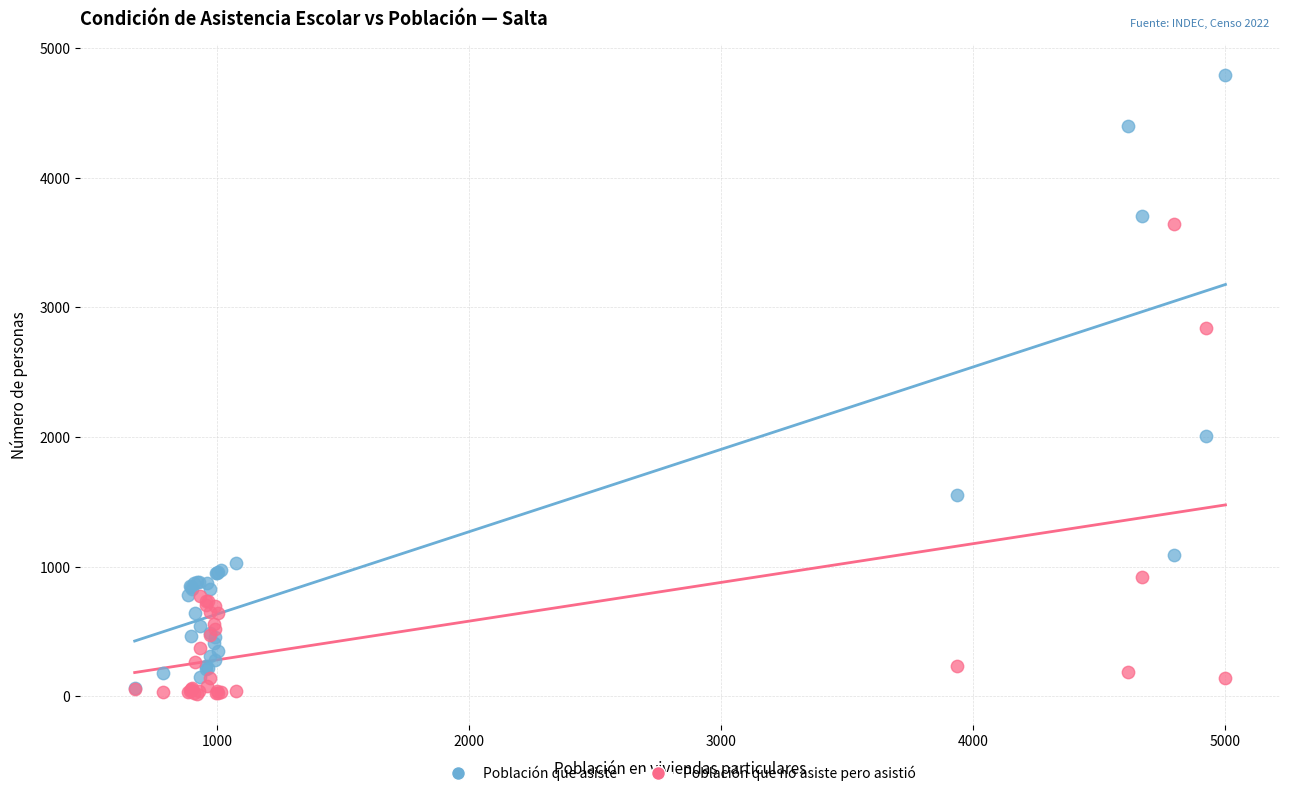

Which series has the largest Y range (max minus min)?

Población que asiste